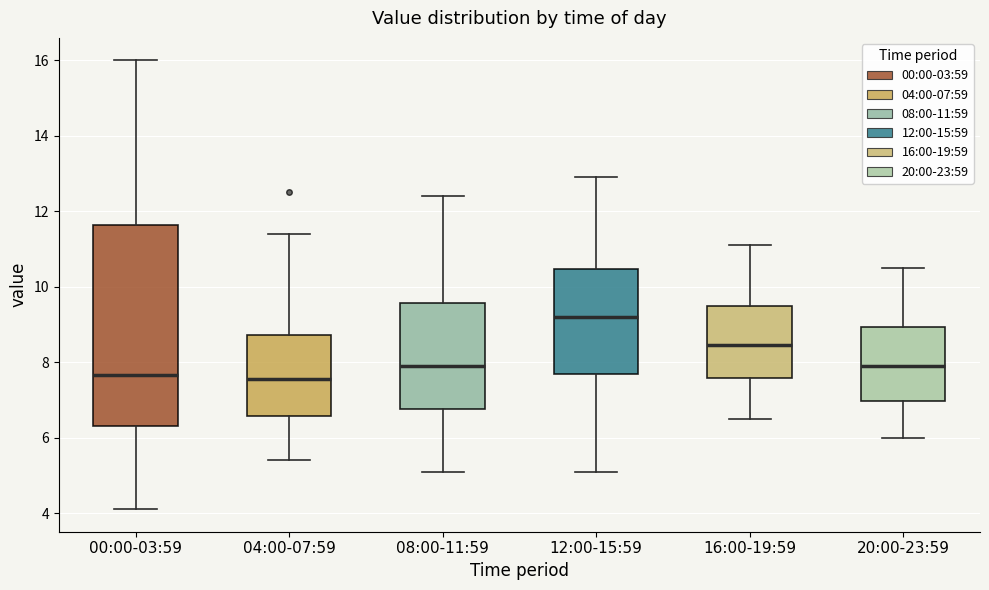

Which box is the tallest, from its lower edge to its upper edge?

00:00-03:59